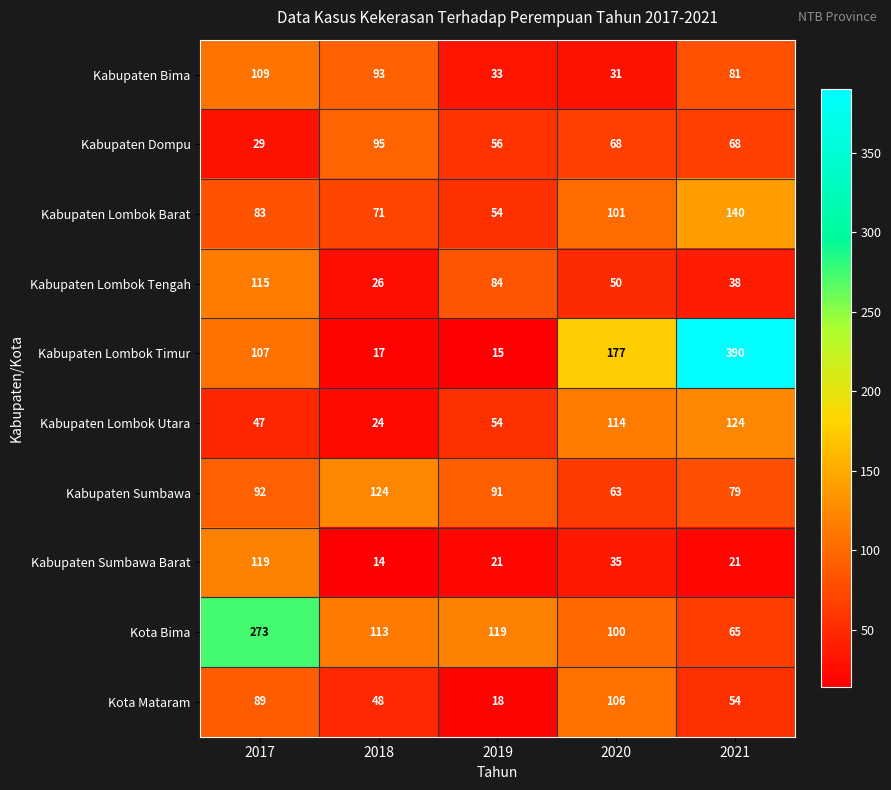

Which label corresponds to the largest value in the chart?

2021